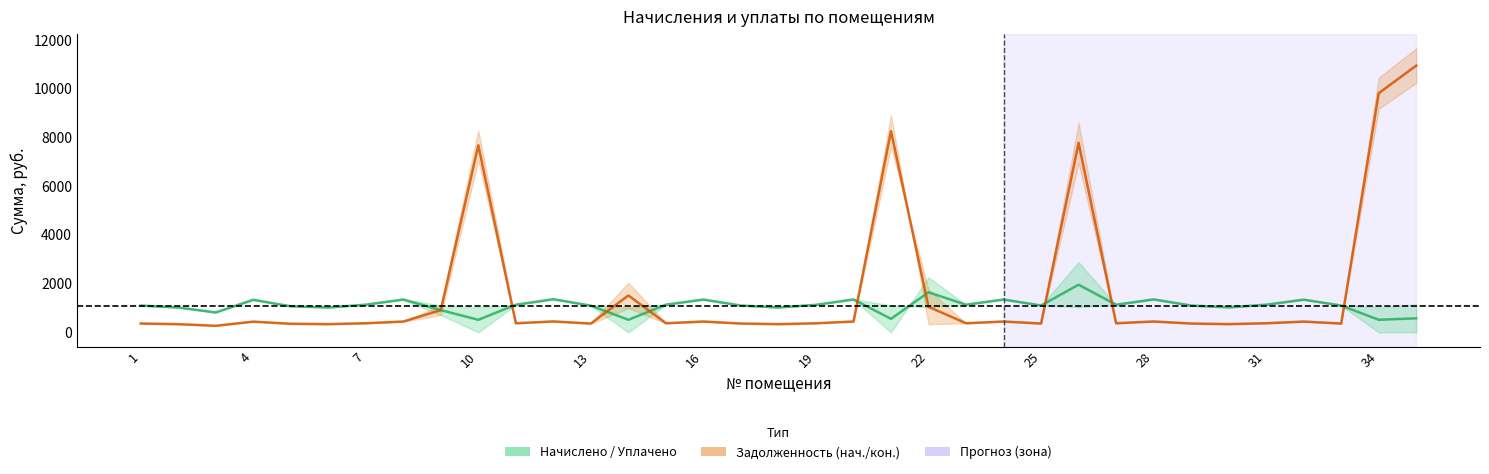

True or false: уплачено (col_4) and задолженность (col_1) intersect in this chart.

True